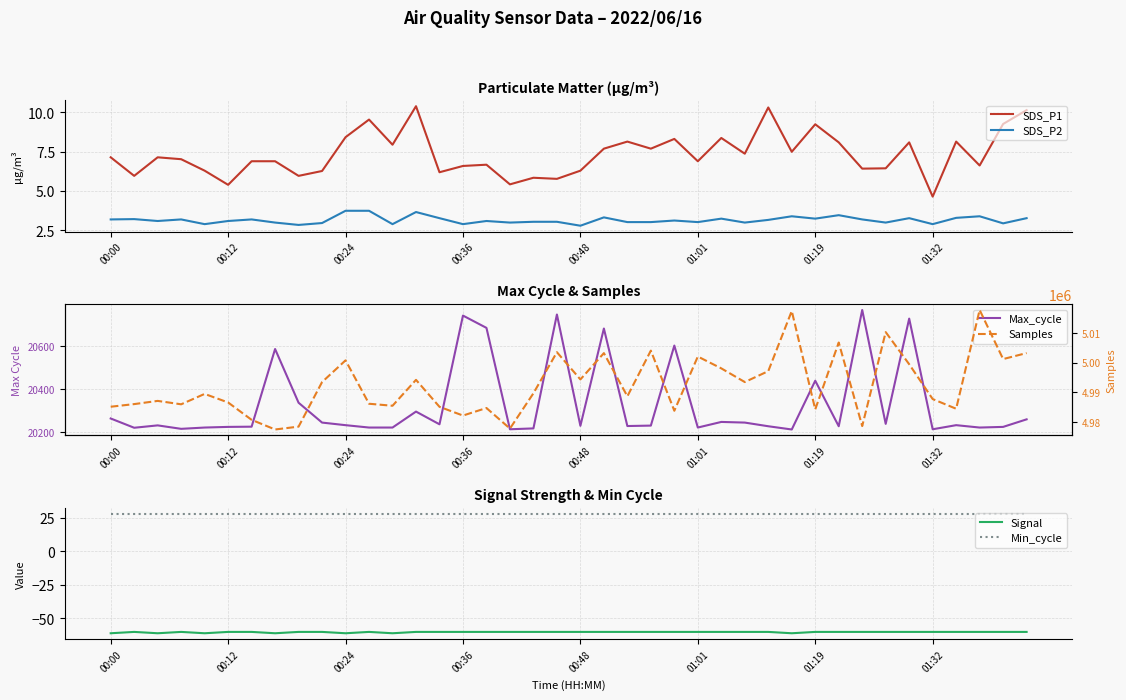

Is it true that SDS_P1 equals 5.4 at 00:12?

True